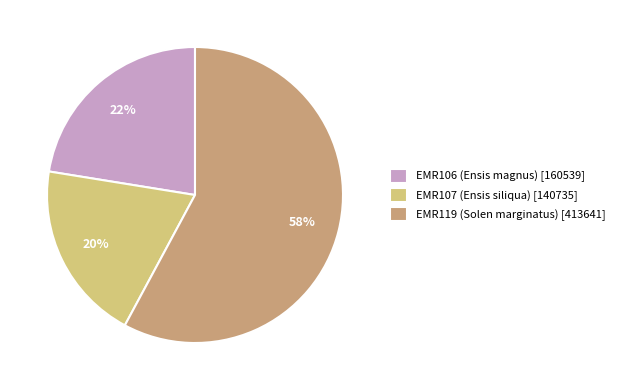

Count the number of slices in the pie.

3